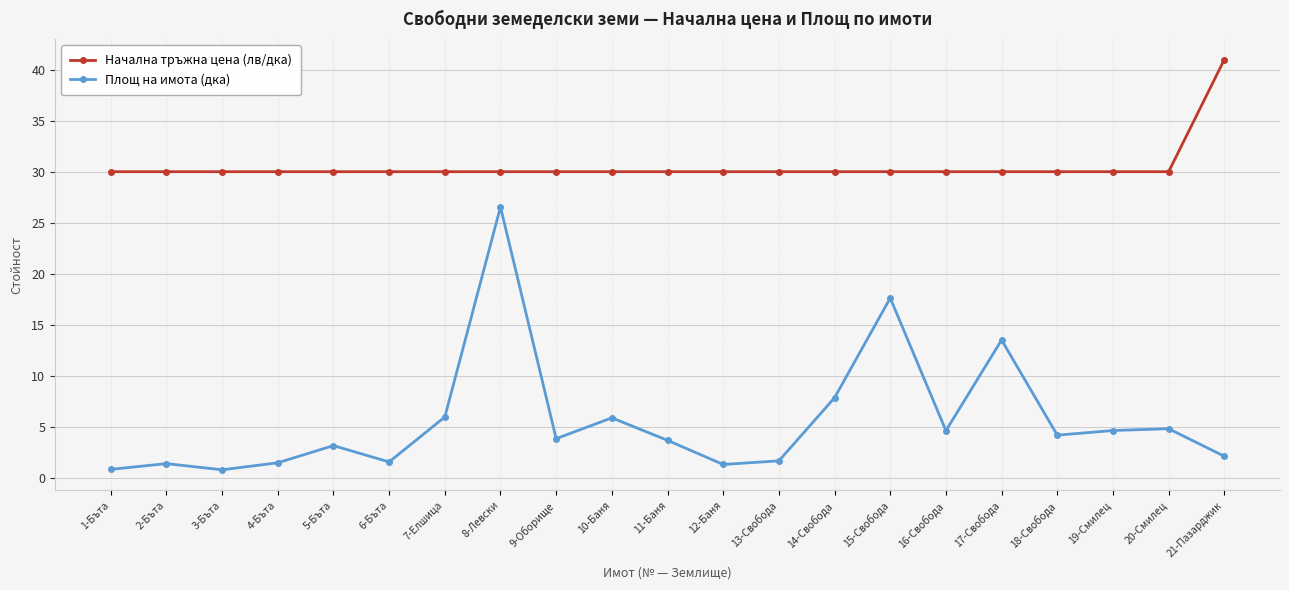

What are all the series names shown in the legend?

Начална тръжна цена (лв/дка), Площ на имота (дка)